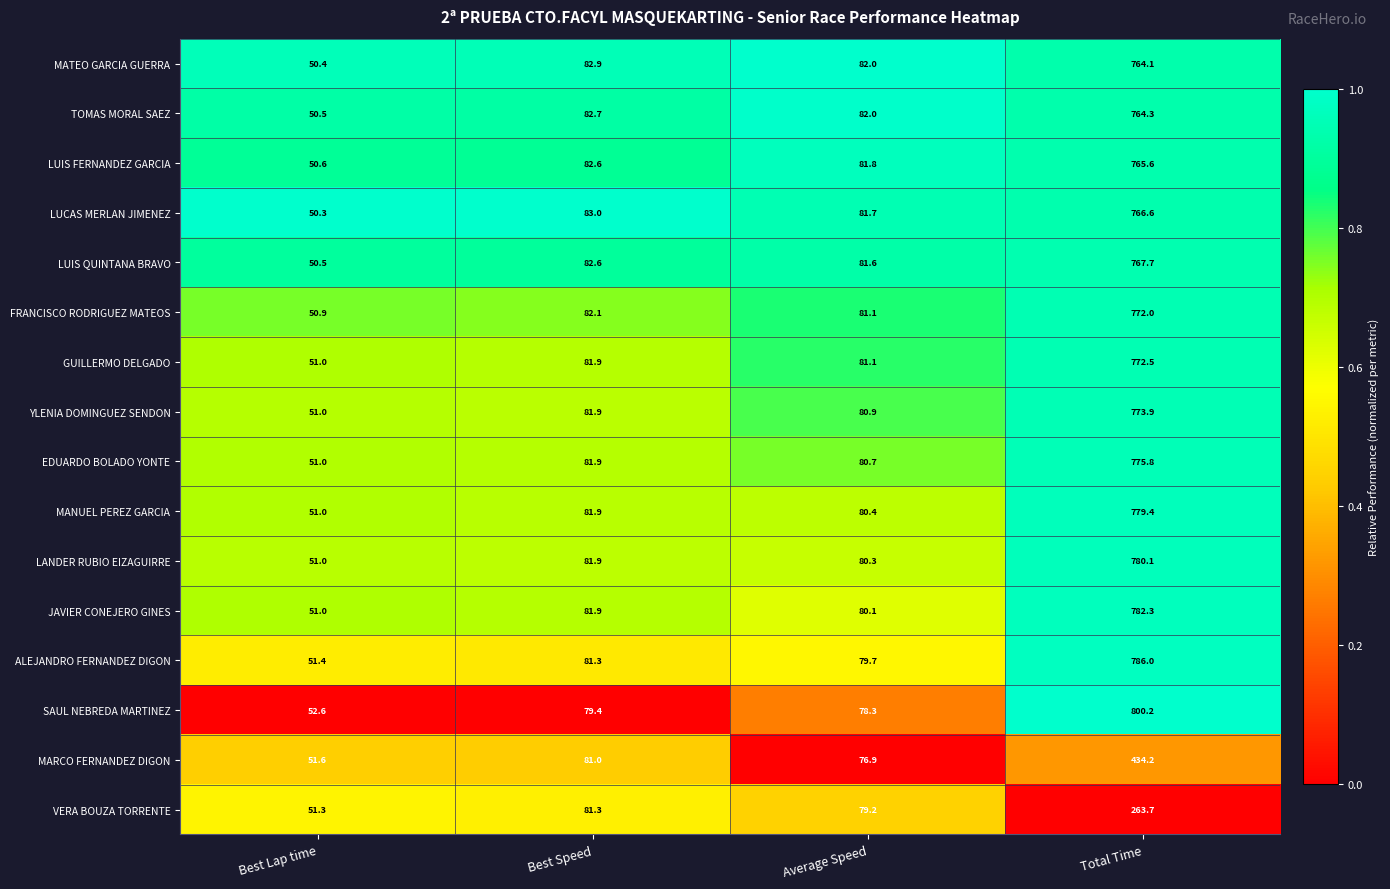

What is the difference between the VERA BOUZA TORRENTE values at Best Speed and Total Time?

182.4